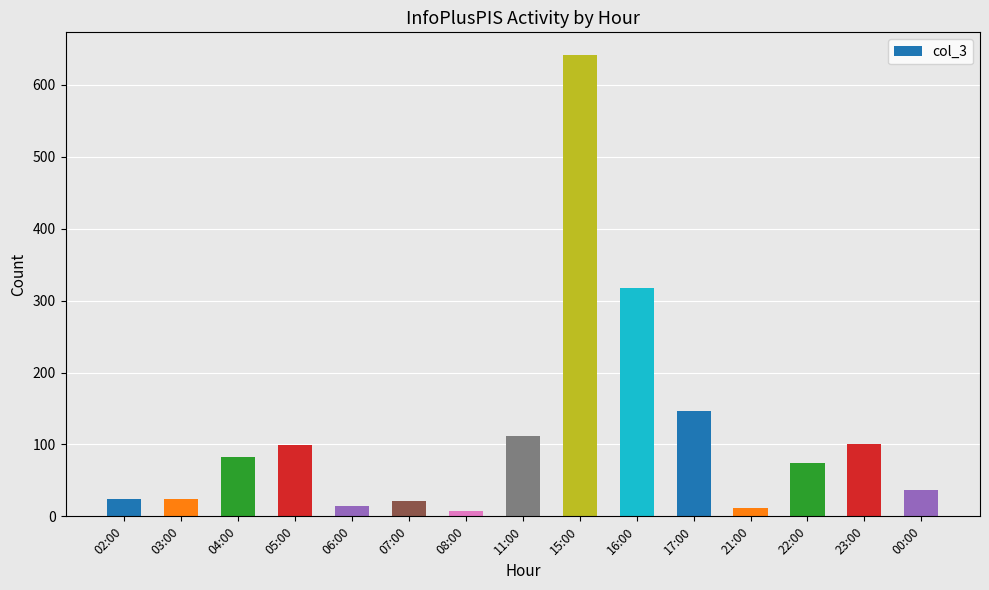

Where is the data nearest to the value 324?

16:00